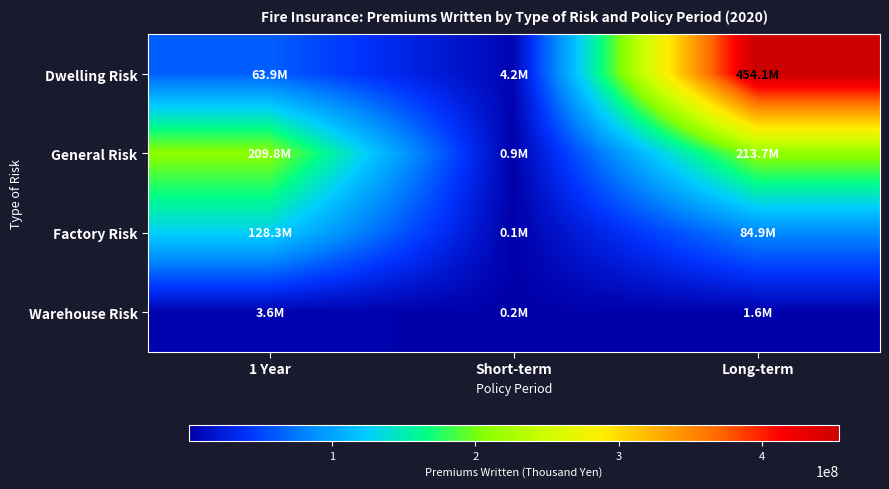

Between Long-term and 1 Year, which is larger?

Long-term